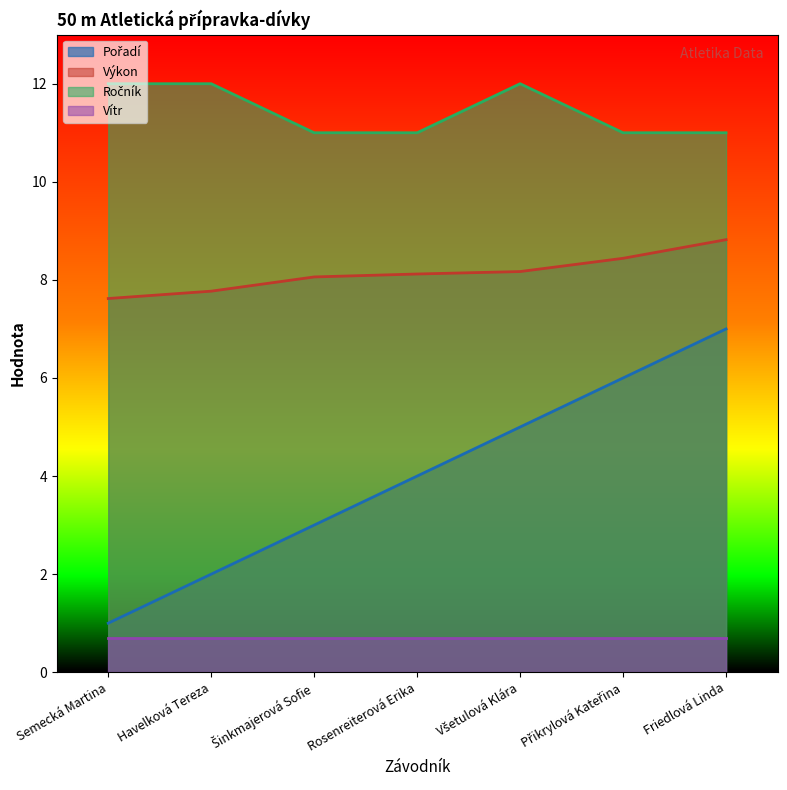

What is the sum of the Výkon values at Havelková Tereza and Semecká Martina?

15.4